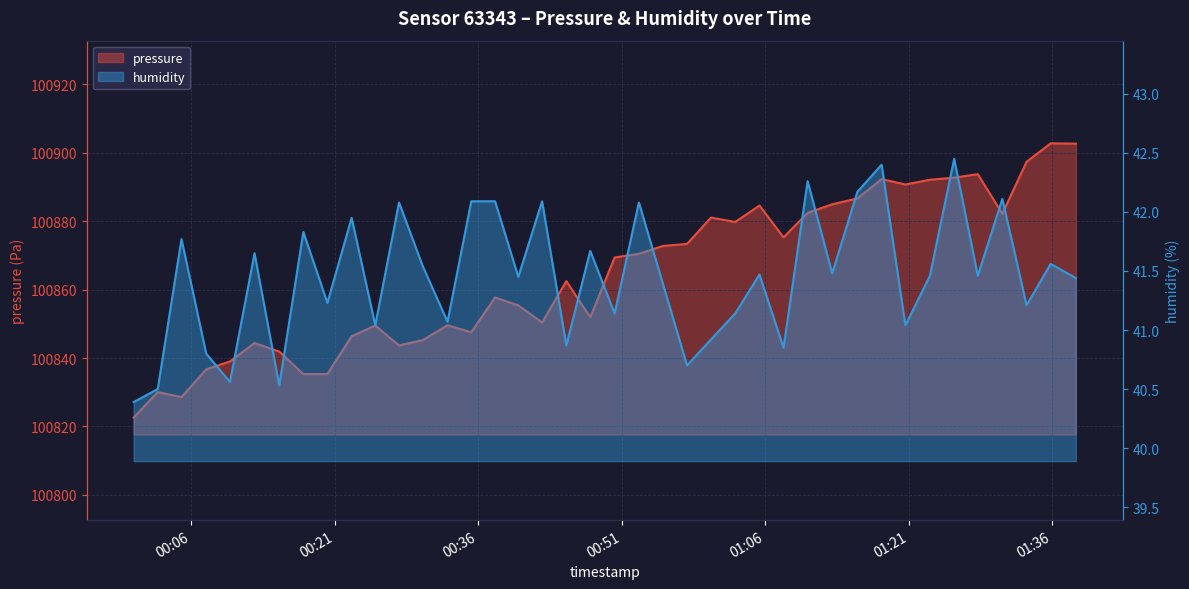

True or false: pressure and humidity cross at least once.

False